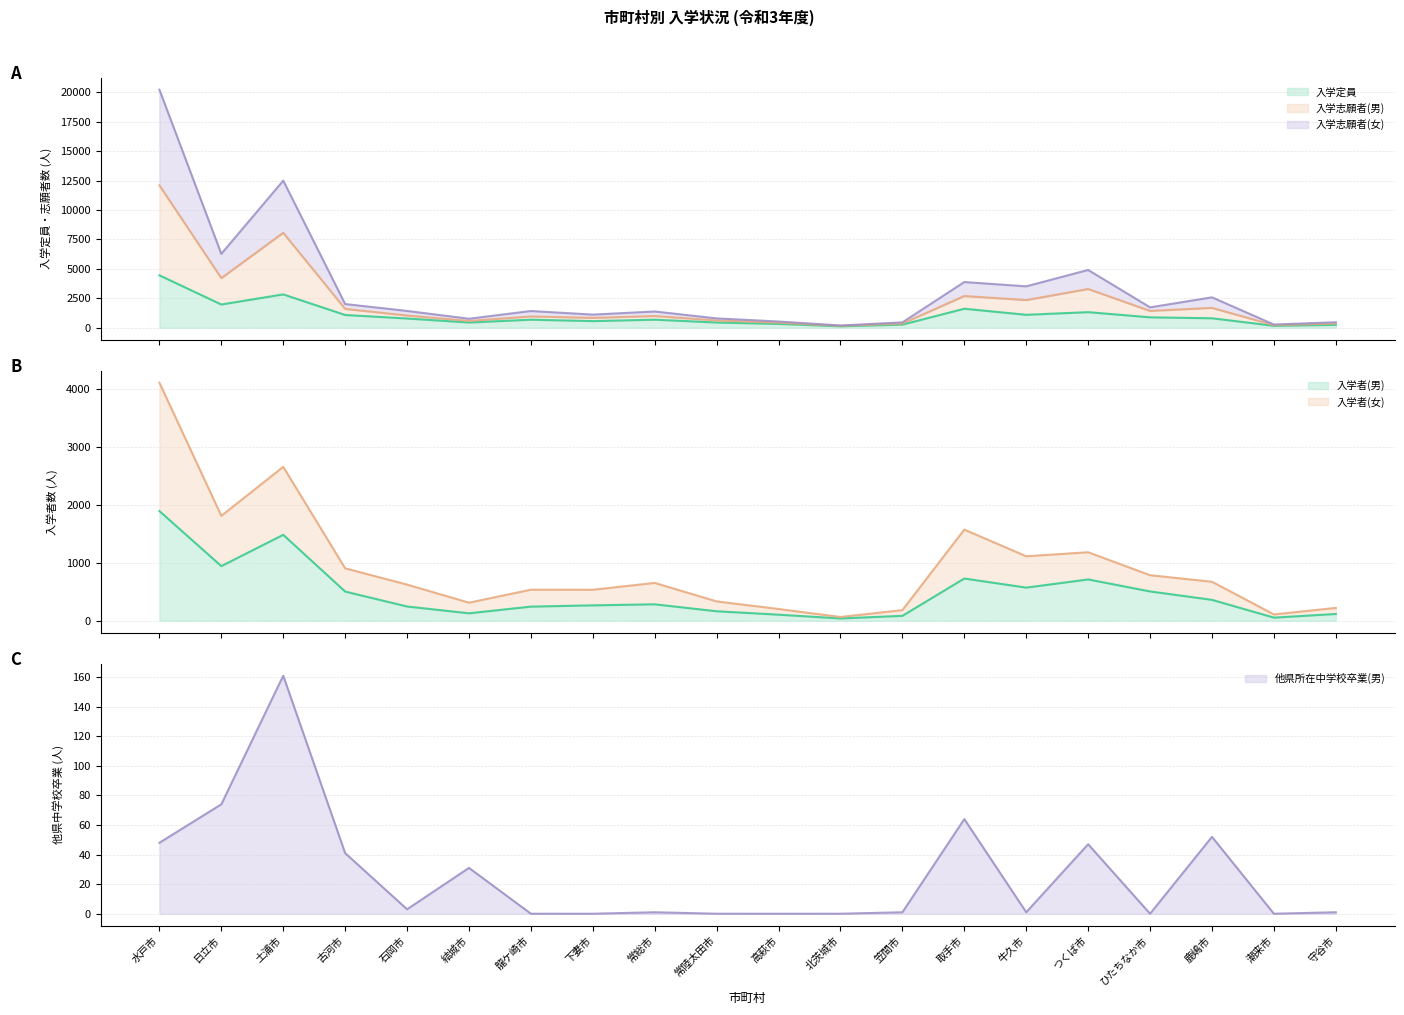

At which category is the sum across all series the highest?

水戸市